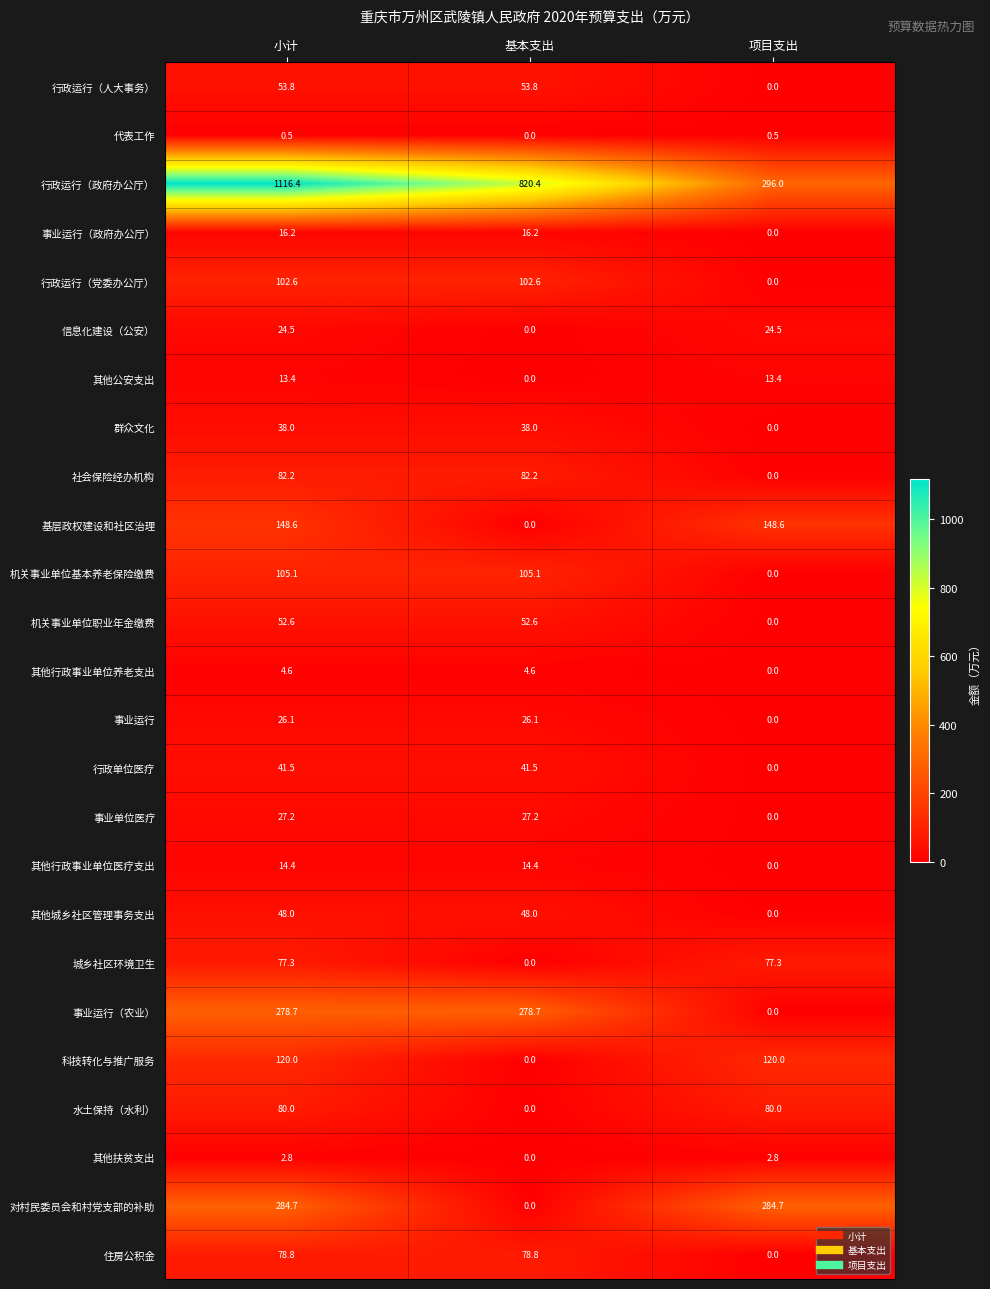

Which series changed the most between 基本支出 and 项目支出?

行政运行（政府办公厅）